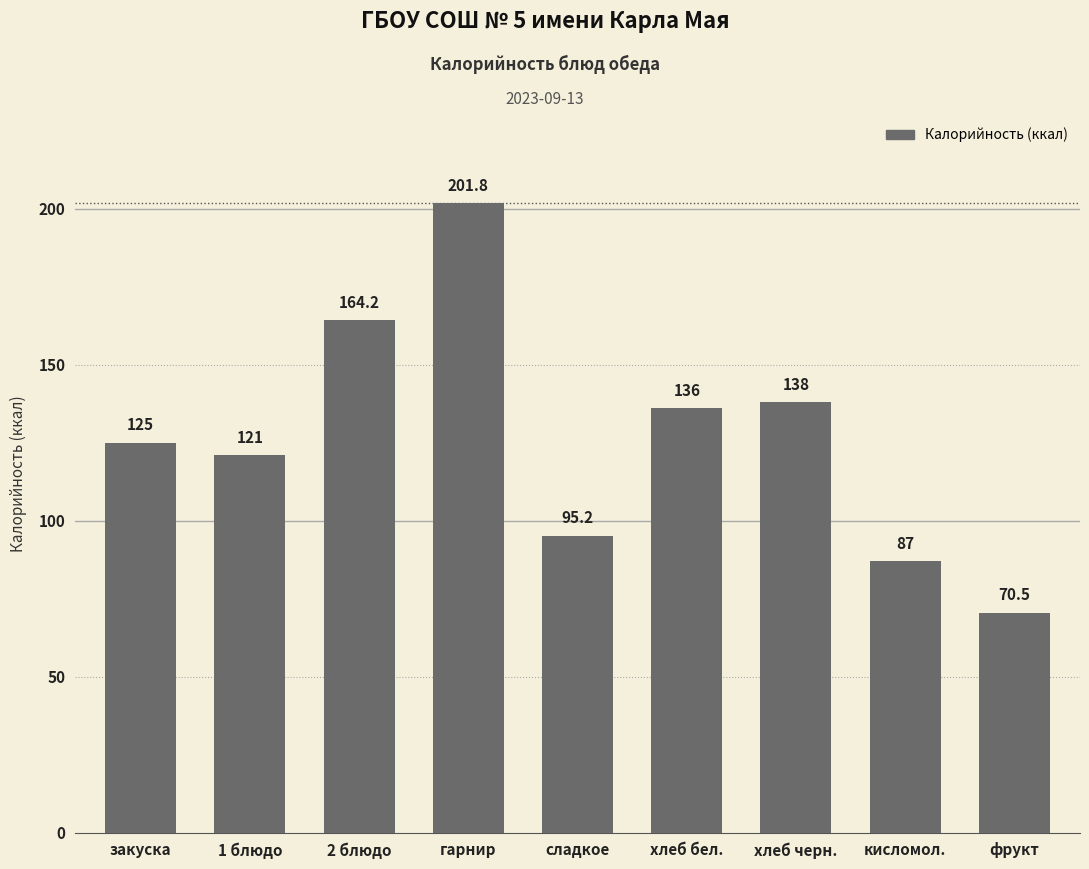

Reading left to right, list all the values displayed in this chart.

125.0	121.0	164.2	201.8	95.2	136.0	138.0	87.0	70.5